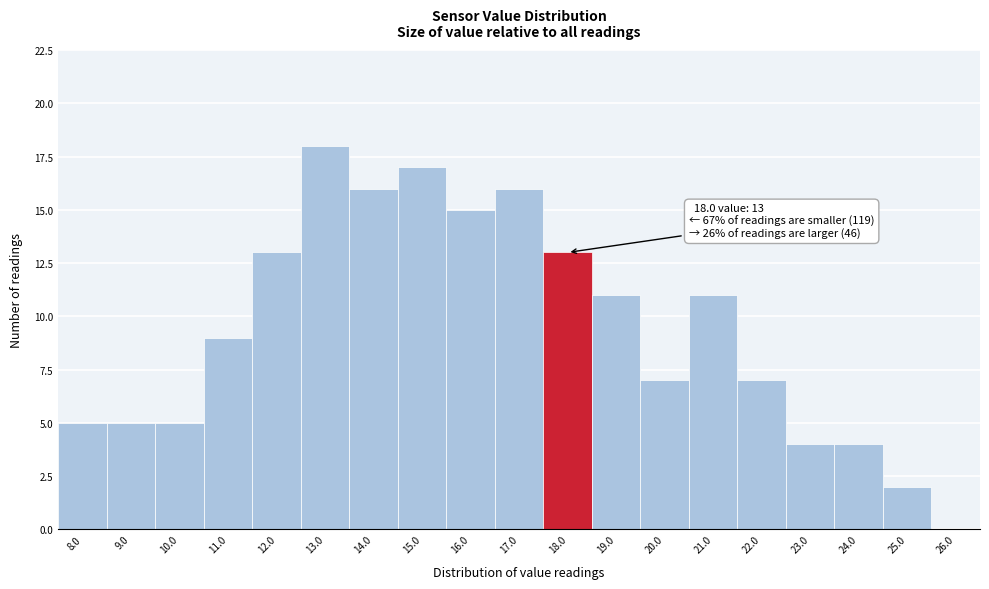

Reading left to right, what are all the values shown in this chart?

8.0=5	9.0=5	10.0=5	11.0=9	12.0=13	13.0=18	14.0=16	15.0=17	16.0=15	17.0=16	18.0=13	19.0=11	20.0=7	21.0=11	22.0=7	23.0=4	24.0=4	25.0=2	26.0=0